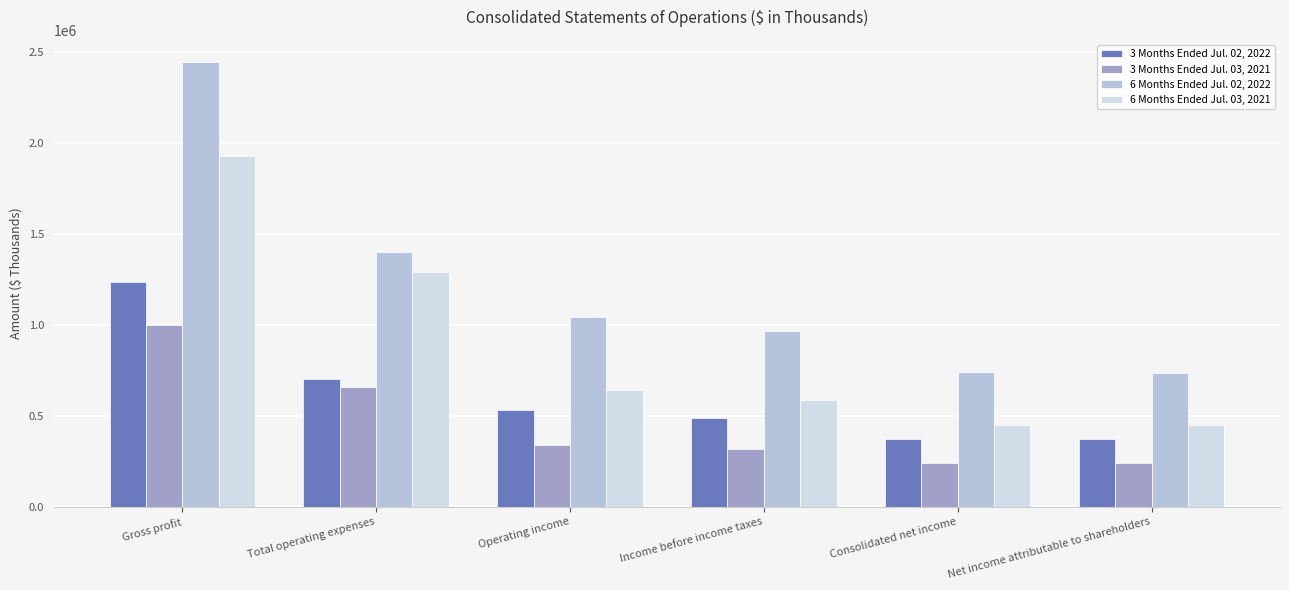

Does the chart contain stacked bars?

No